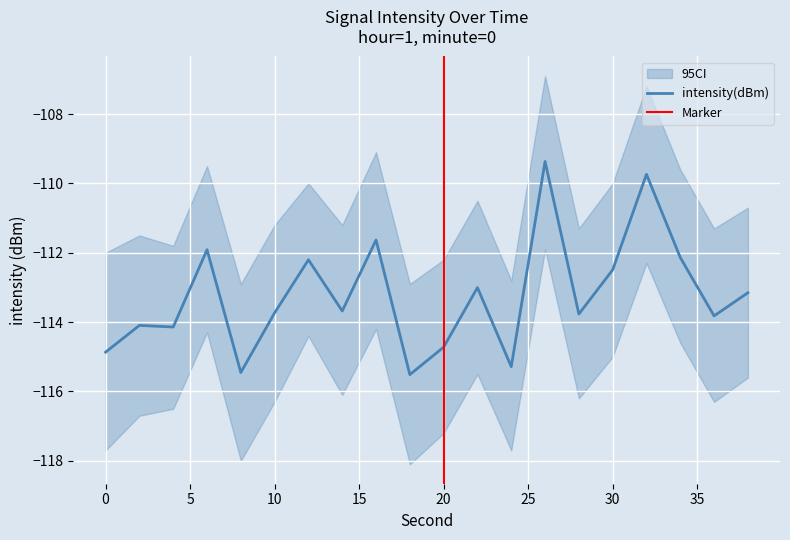

How many lines are shown in the chart?

1